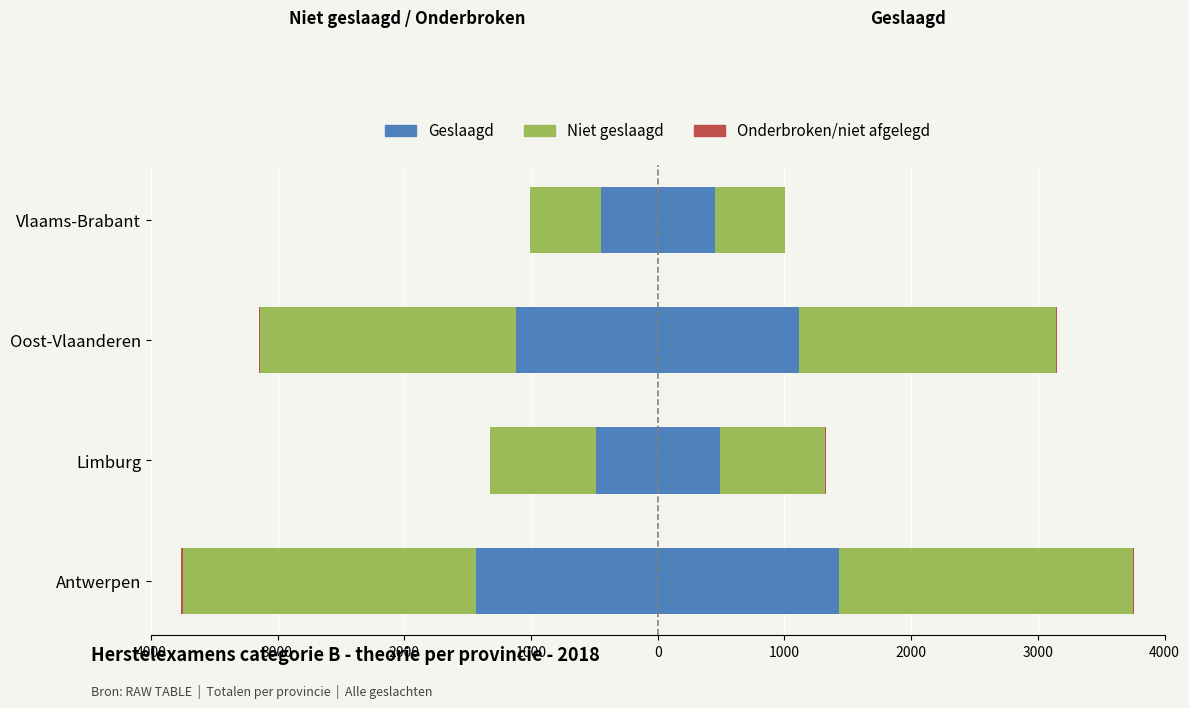

Is the value of Niet geslaagd at Antwerpen greater than the value of Geslaagd at Limburg?

No